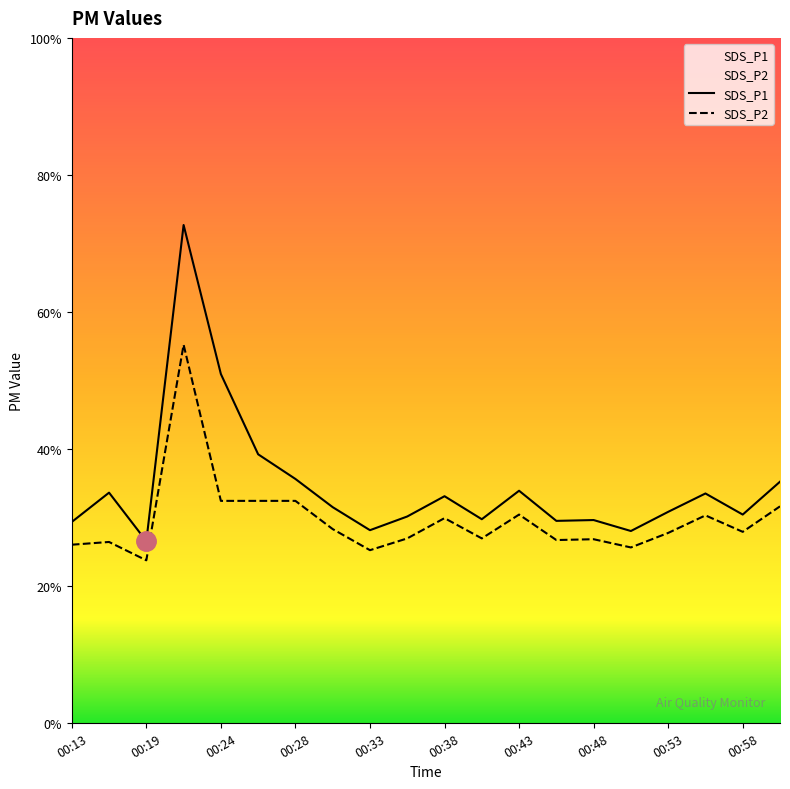

Between 13 and 14, which series saw the biggest shift?

SDS_P1